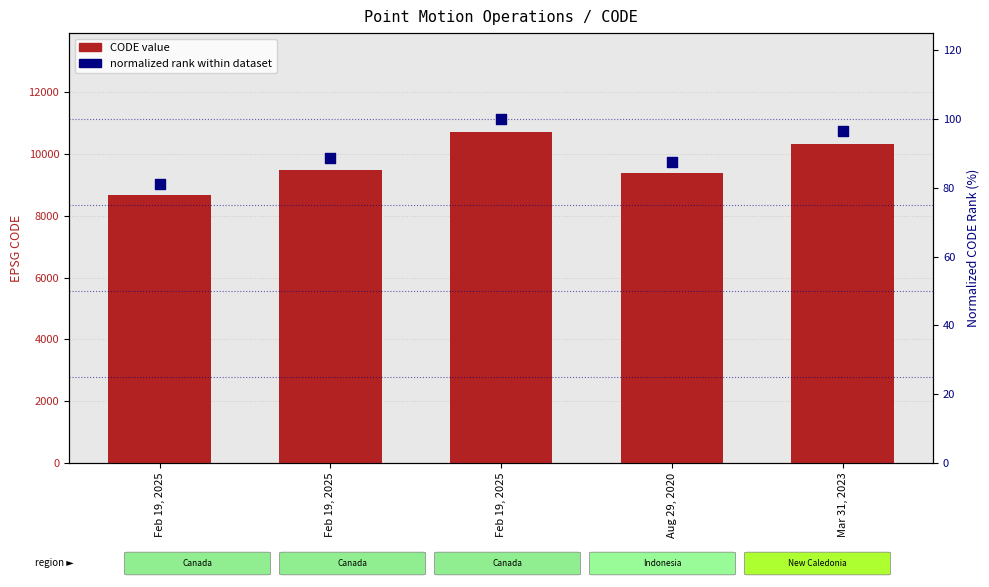

What is the total value across all series at Aug 29, 2020?

9462.6